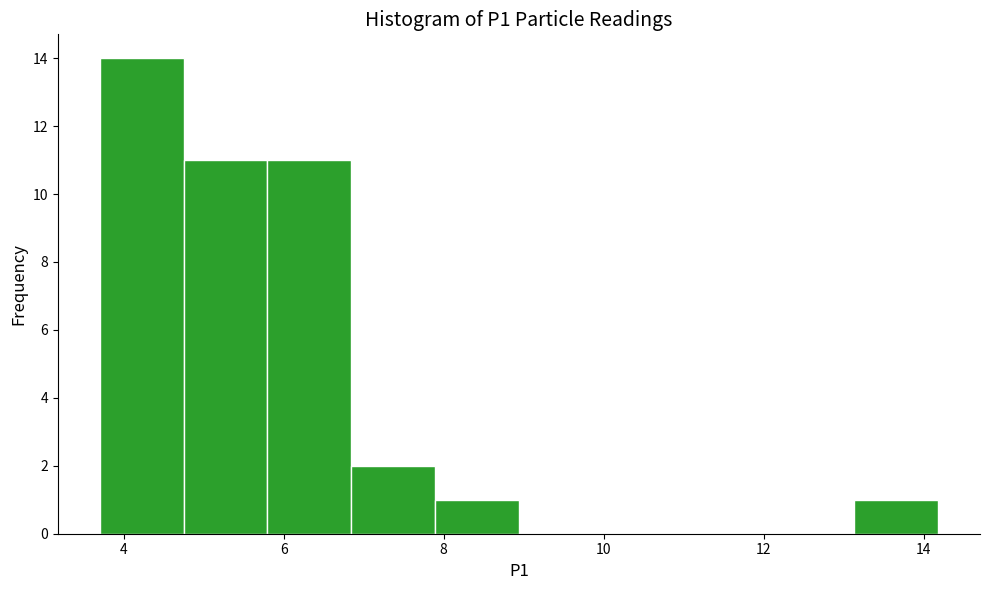

Over which range of the x-axis is the bar tallest?

3.8 to 4.8